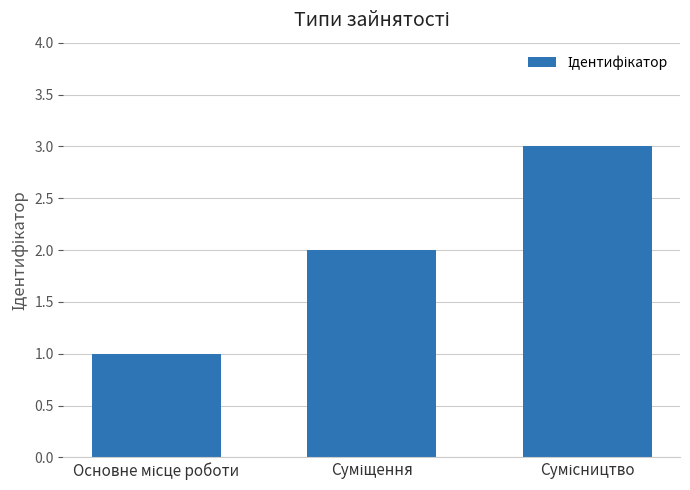

What is the sum of all values?

6